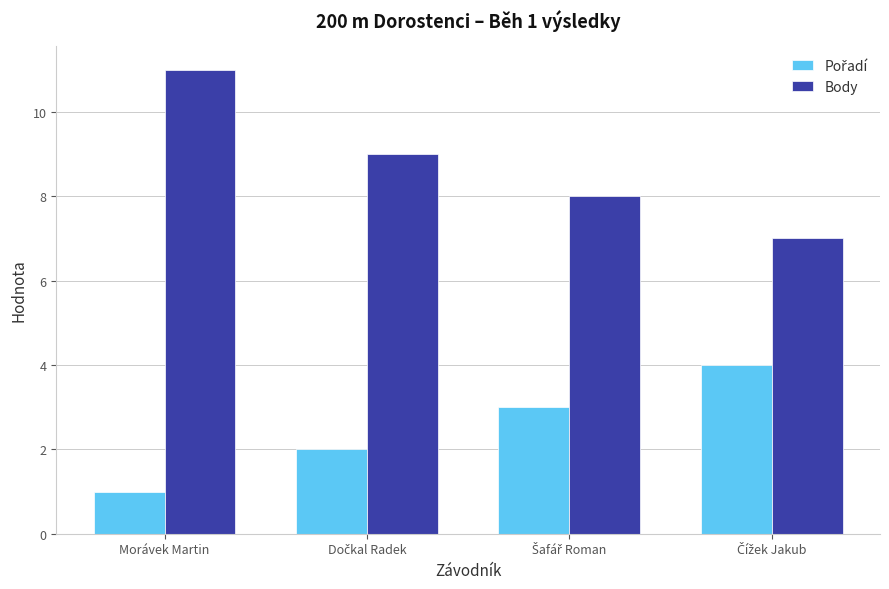

What is the difference between the maximum and second lowest values in the Body series?

3